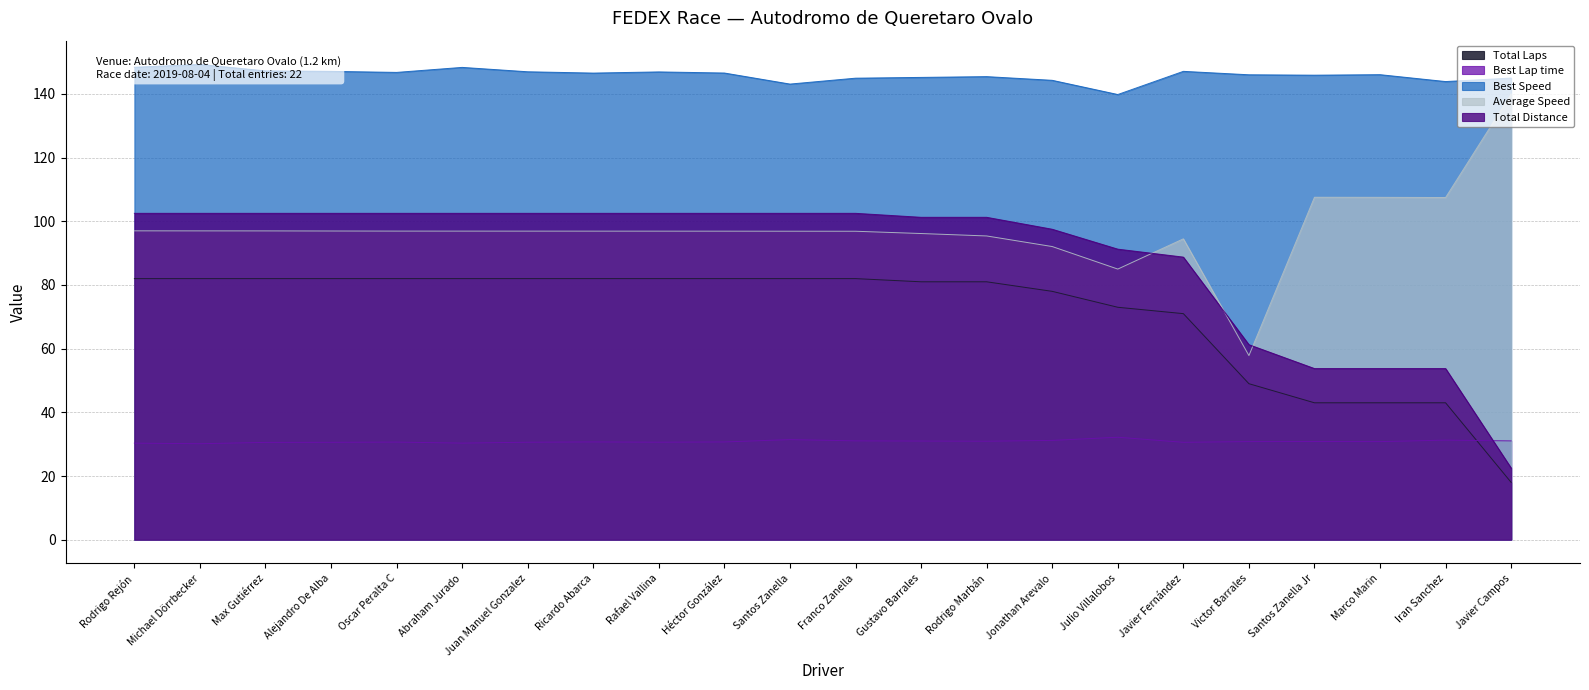

Reading left to right, list all the values displayed in this chart.

Total Laps: Rodrigo Rejón=82.0	Michael Dörrbecker=82.0	Max Gutiérrez=82.0	Alejandro De Alba=82.0	Oscar Peralta C=82.0	Abraham Jurado=82.0	Juan Manuel Gonzalez=82.0	Ricardo Abarca=82.0	Rafael Vallina=82.0	Héctor González=82.0	Santos Zanella=82.0	Franco Zanella=82.0	Gustavo Barrales=81.0	Rodrigo Marbán=81.0	Jonathan Arevalo=78.0	Julio Villalobos=73.0	Javier Fernández=71.0	Victor Barrales=49.0	Santos Zanella Jr=43.0	Marco Marin=43.0	Iran Sanchez=43.0	Javier Campos=18.0
Best Lap time: Rodrigo Rejón=30.3	Michael Dörrbecker=30.1	Max Gutiérrez=30.6	Alejandro De Alba=30.6	Oscar Peralta C=30.7	Abraham Jurado=30.3	Juan Manuel Gonzalez=30.6	Ricardo Abarca=30.7	Rafael Vallina=30.6	Héctor González=30.7	Santos Zanella=31.4	Franco Zanella=31.0	Gustavo Barrales=31.0	Rodrigo Marbán=30.9	Jonathan Arevalo=31.2	Julio Villalobos=32.2	Javier Fernández=30.6	Victor Barrales=30.8	Santos Zanella Jr=30.8	Marco Marin=30.8	Iran Sanchez=31.3	Javier Campos=31.0
Best Speed: Rodrigo Rejón=148.4	Michael Dörrbecker=149.3	Max Gutiérrez=147.2	Alejandro De Alba=147.1	Oscar Peralta C=146.8	Abraham Jurado=148.3	Juan Manuel Gonzalez=147.0	Ricardo Abarca=146.5	Rafael Vallina=146.9	Héctor González=146.6	Santos Zanella=143.1	Franco Zanella=144.9	Gustavo Barrales=145.2	Rodrigo Marbán=145.4	Jonathan Arevalo=144.3	Julio Villalobos=139.8	Javier Fernández=147.1	Victor Barrales=146.0	Santos Zanella Jr=145.9	Marco Marin=146.0	Iran Sanchez=143.9	Javier Campos=145.0
Average Speed: Rodrigo Rejón=97.0	Michael Dörrbecker=97.0	Max Gutiérrez=97.0	Alejandro De Alba=97.0	Oscar Peralta C=96.9	Abraham Jurado=96.9	Juan Manuel Gonzalez=96.9	Ricardo Abarca=96.9	Rafael Vallina=96.9	Héctor González=96.9	Santos Zanella=96.9	Franco Zanella=96.9	Gustavo Barrales=96.2	Rodrigo Marbán=95.4	Jonathan Arevalo=92.1	Julio Villalobos=85.0	Javier Fernández=94.5	Victor Barrales=57.8	Santos Zanella Jr=107.5	Marco Marin=107.5	Iran Sanchez=107.5	Javier Campos=140.0
Total Distance: Rodrigo Rejón=102.5	Michael Dörrbecker=102.5	Max Gutiérrez=102.5	Alejandro De Alba=102.5	Oscar Peralta C=102.5	Abraham Jurado=102.5	Juan Manuel Gonzalez=102.5	Ricardo Abarca=102.5	Rafael Vallina=102.5	Héctor González=102.5	Santos Zanella=102.5	Franco Zanella=102.5	Gustavo Barrales=101.2	Rodrigo Marbán=101.2	Jonathan Arevalo=97.5	Julio Villalobos=91.2	Javier Fernández=88.8	Victor Barrales=61.2	Santos Zanella Jr=53.8	Marco Marin=53.8	Iran Sanchez=53.8	Javier Campos=22.5